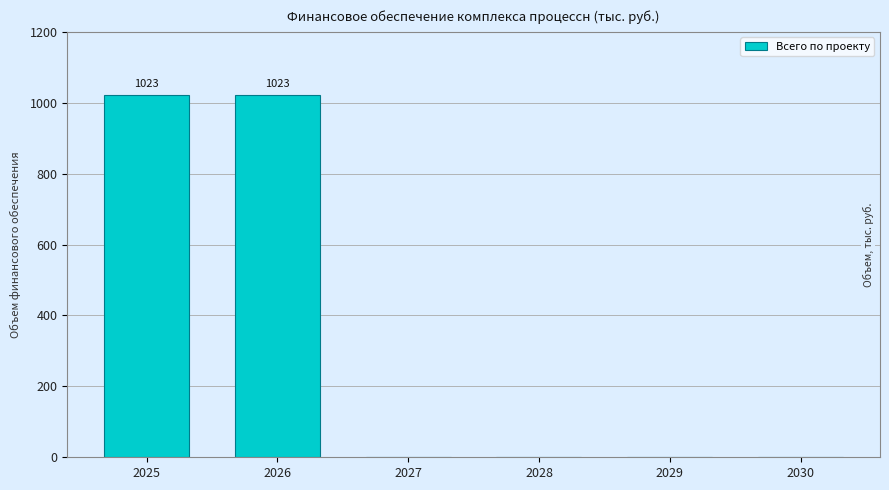

The chart shows a value of 609 at 2027. True or false?

False